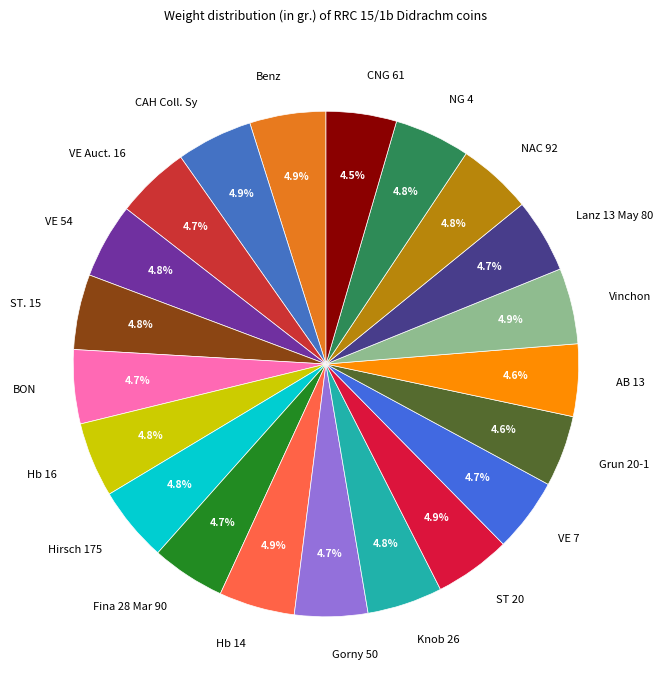

To the nearest percent, what is the average slice percentage?

5%